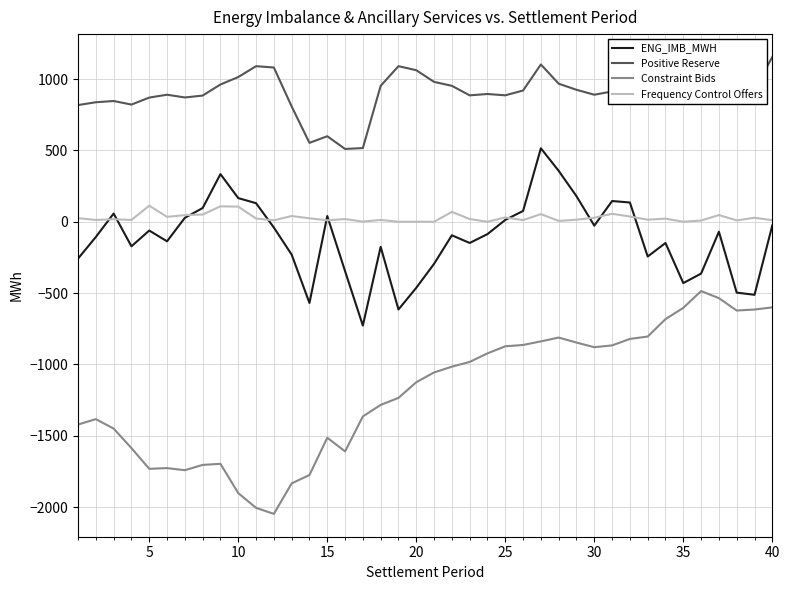

Which series has the largest total across all categories?

Positive Reserve